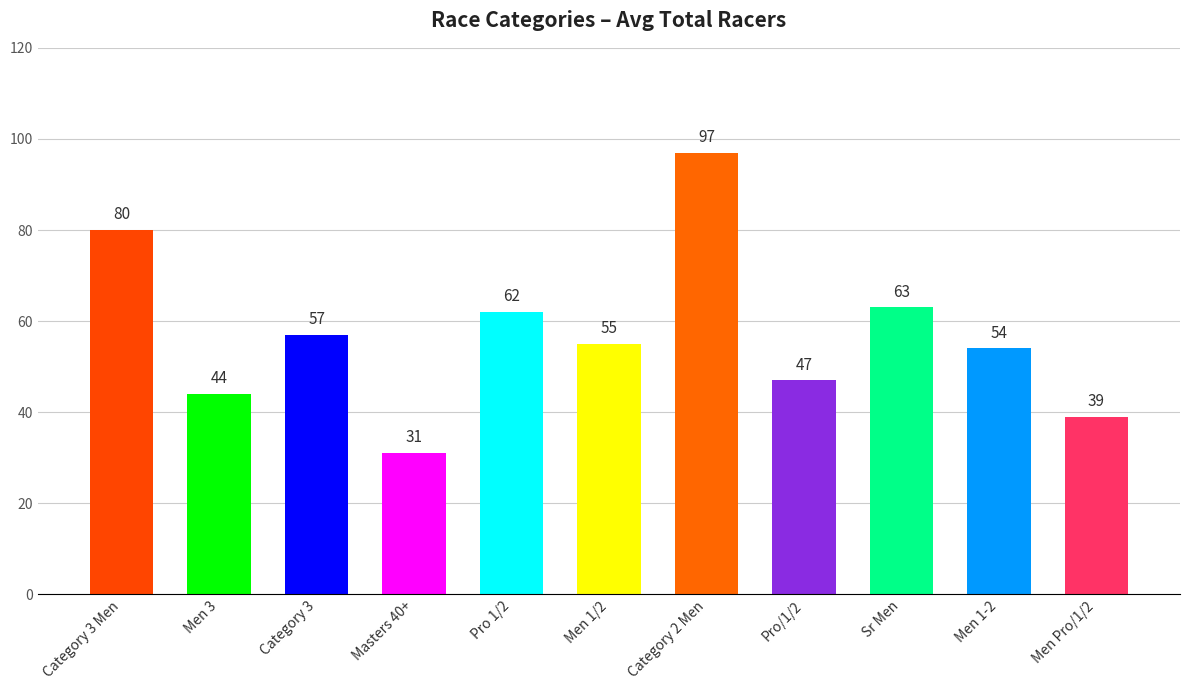

At which category does the chart reach its minimum across all series?

Masters 40+